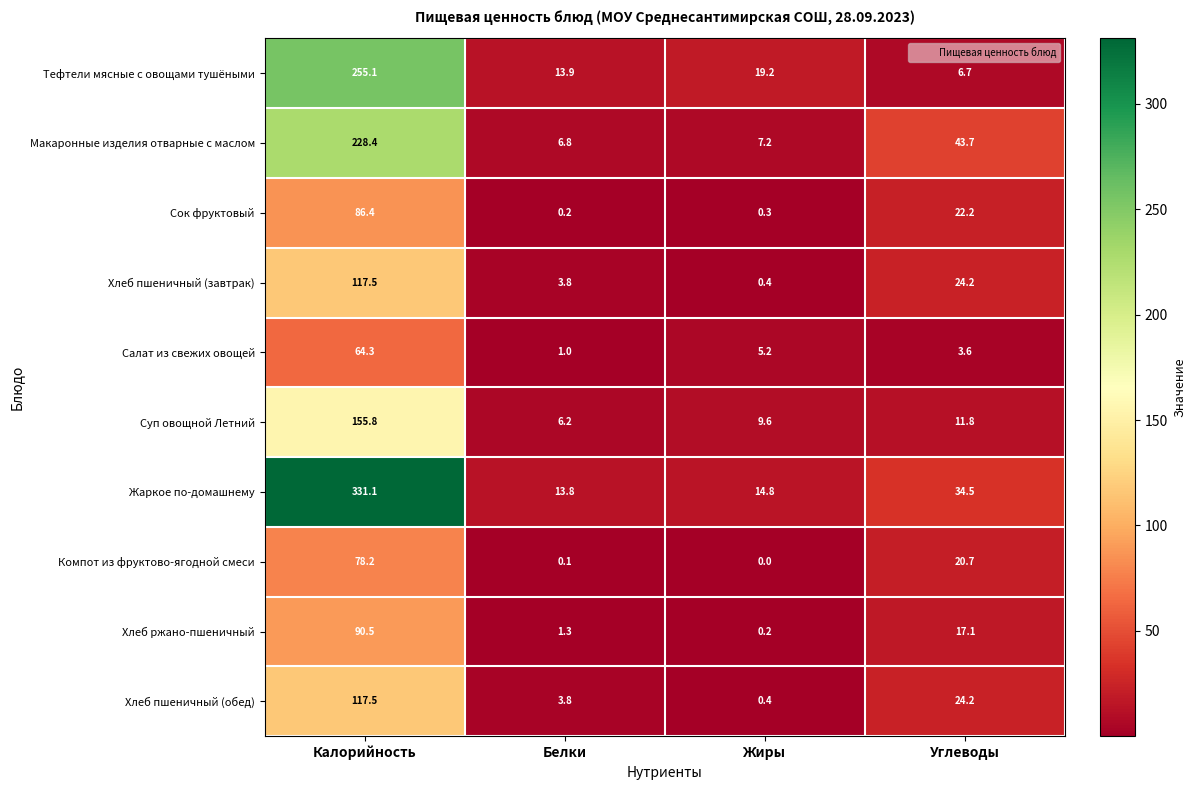

At which label is Хлеб пшеничный (завтрак) closest to 58?

Углеводы